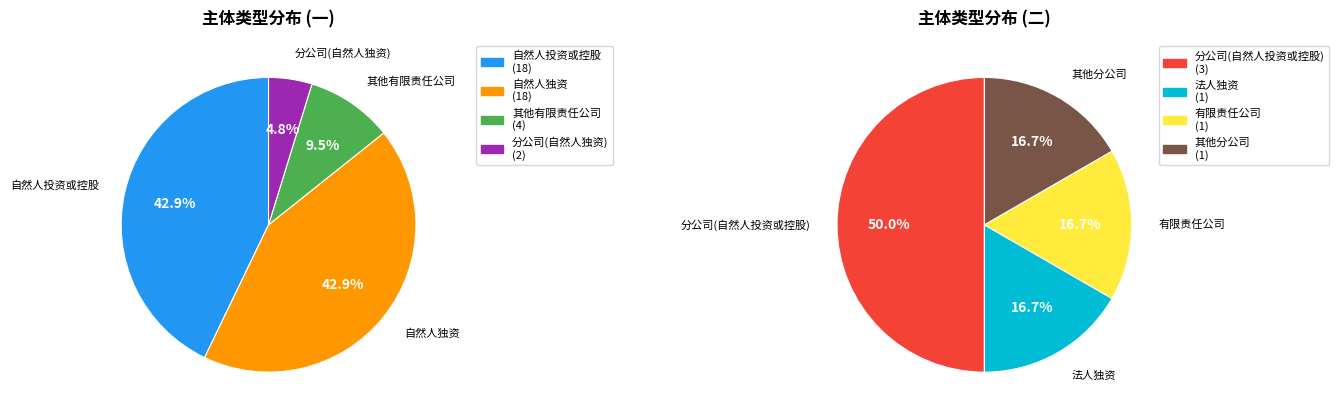

Is there a majority slice in this chart?

No